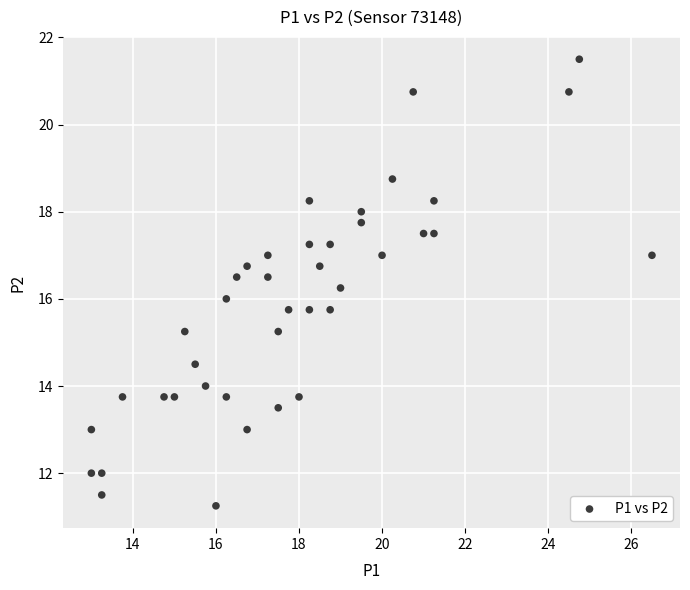

What is the range of X values (max minus min)?

13.5